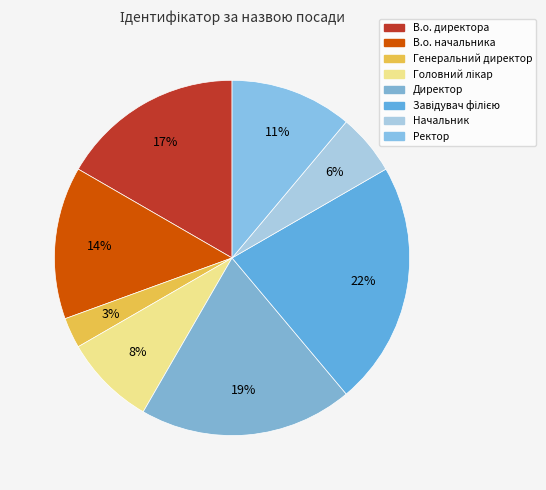

To the nearest percent, what portion does Генеральний директор represent?

3%